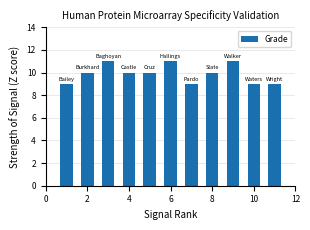

What is the difference between the maximum and minimum values?

2